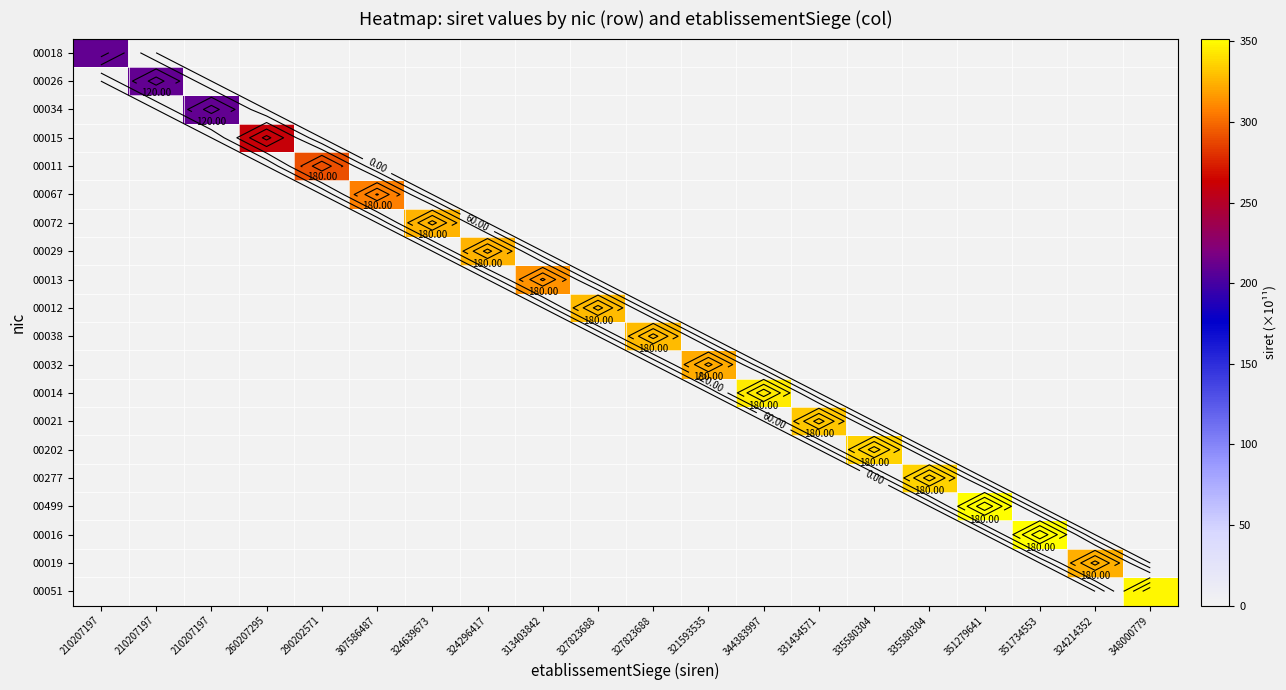

Is the value of 00015 at 260207295 greater than the value of 00011 at 210207197?

Yes